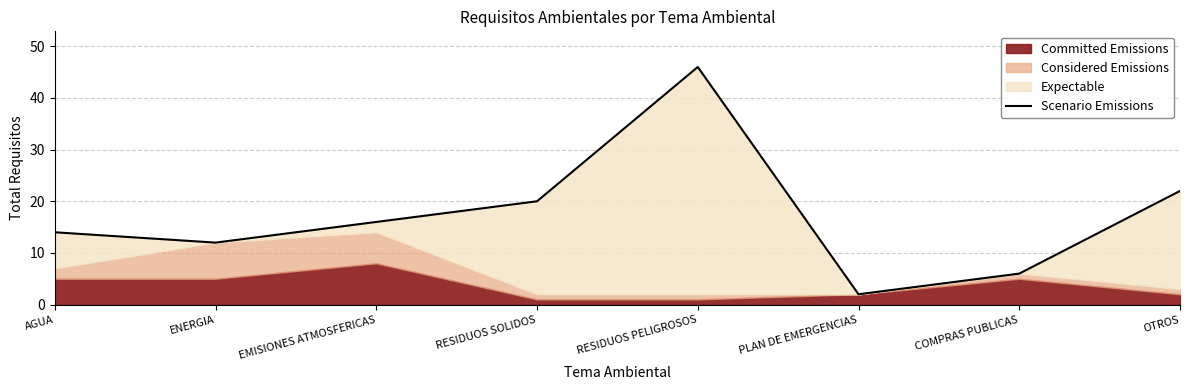

Where is the data nearest to the value 24?

OTROS